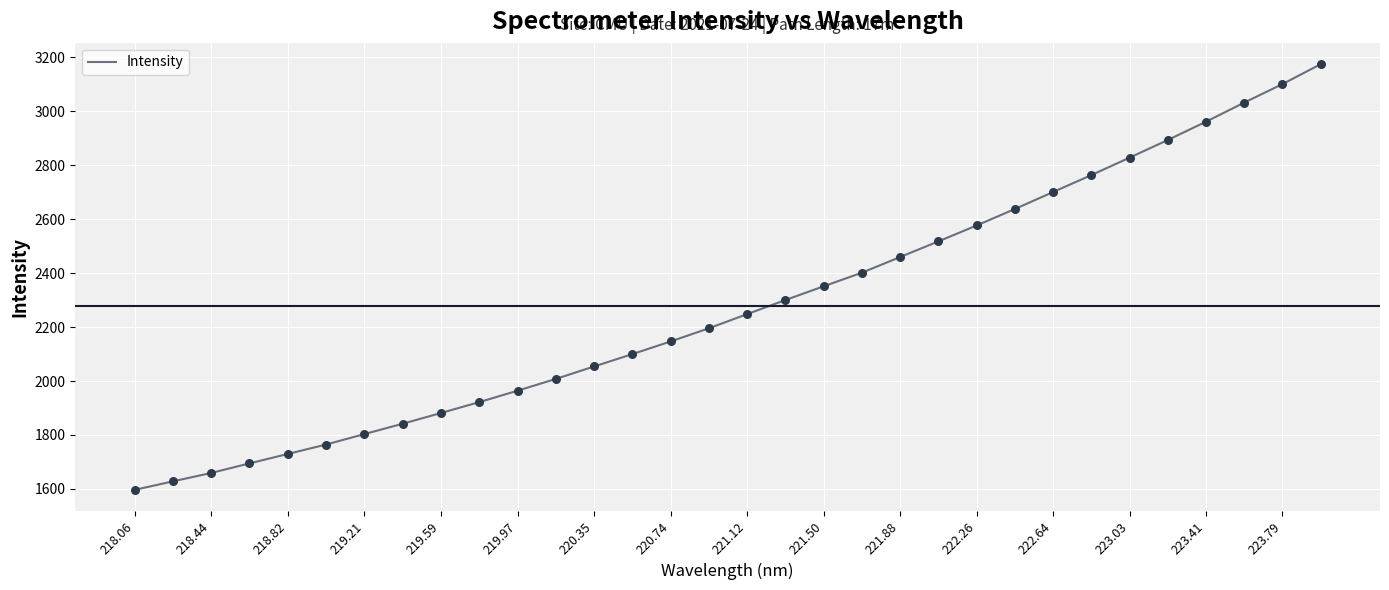

What is the greatest value displayed?

3174.7